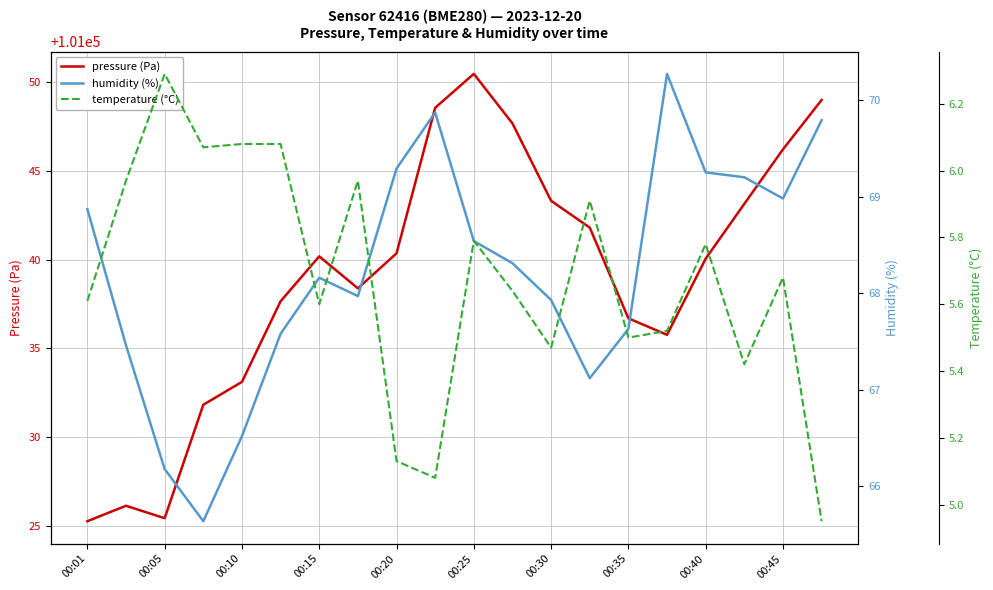

Which series has the largest total across all categories?

pressure (Pa)